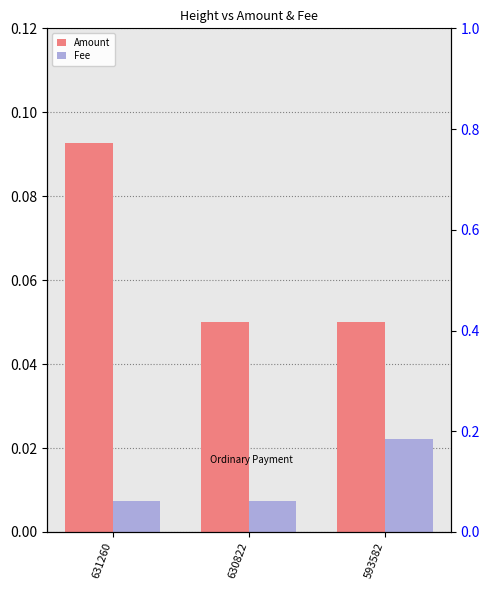

Which label corresponds to the largest value in the chart?

631260